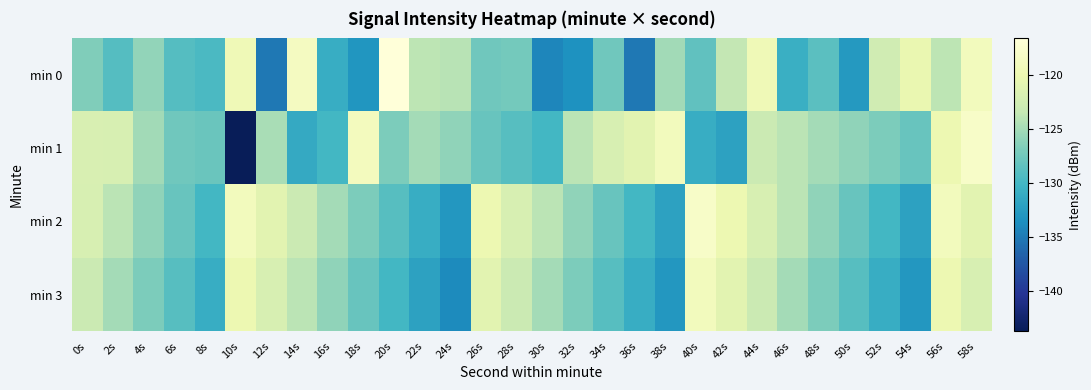

Reading left to right, transcribe all the data shown in this chart.

min 0: 0s=-126.7	2s=-129.0	4s=-125.8	6s=-129.1	8s=-129.6	10s=-119.6	12s=-135.2	14s=-118.7	16s=-131.0	18s=-133.1	20s=-116.6	22s=-123.8	24s=-124.1	26s=-127.6	28s=-127.4	30s=-134.2	32s=-133.5	34s=-127.6	36s=-135.2	38s=-125.2	40s=-128.4	42s=-123.6	44s=-119.6	46s=-130.8	48s=-128.7	50s=-132.8	52s=-122.6	54s=-120.3	56s=-123.8	58s=-119.0
min 1: 0s=-121.8	2s=-121.9	4s=-125.2	6s=-127.6	8s=-127.9	10s=-143.8	12s=-124.9	14s=-131.3	16s=-130.0	18s=-118.9	20s=-127.0	22s=-125.0	24s=-126.0	26s=-128.0	28s=-129.0	30s=-130.0	32s=-124.0	34s=-122.0	36s=-121.0	38s=-119.0	40s=-131.0	42s=-132.0	44s=-123.0	46s=-124.0	48s=-125.0	50s=-126.0	52s=-127.0	54s=-128.0	56s=-120.0	58s=-118.0
min 2: 0s=-122.0	2s=-124.0	4s=-126.0	6s=-128.0	8s=-130.0	10s=-119.0	12s=-121.0	14s=-123.0	16s=-125.0	18s=-127.0	20s=-129.0	22s=-131.0	24s=-133.0	26s=-120.0	28s=-122.0	30s=-124.0	32s=-126.0	34s=-128.0	36s=-130.0	38s=-132.0	40s=-118.0	42s=-120.0	44s=-122.0	46s=-124.0	48s=-126.0	50s=-128.0	52s=-130.0	54s=-132.0	56s=-119.0	58s=-121.0
min 3: 0s=-123.0	2s=-125.0	4s=-127.0	6s=-129.0	8s=-131.0	10s=-120.0	12s=-122.0	14s=-124.0	16s=-126.0	18s=-128.0	20s=-130.0	22s=-132.0	24s=-134.0	26s=-121.0	28s=-123.0	30s=-125.0	32s=-127.0	34s=-129.0	36s=-131.0	38s=-133.0	40s=-119.0	42s=-121.0	44s=-123.0	46s=-125.0	48s=-127.0	50s=-129.0	52s=-131.0	54s=-133.0	56s=-120.0	58s=-122.0